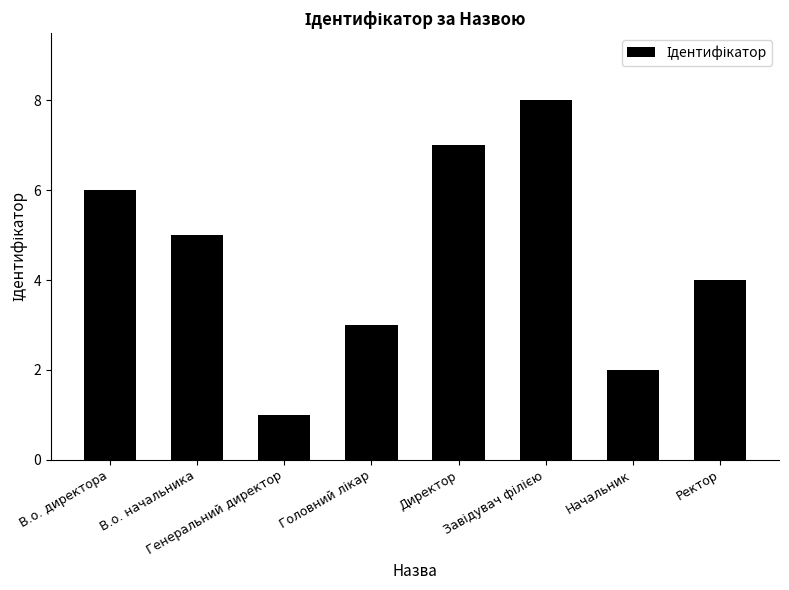

At which category does the chart reach its minimum across all series?

Генеральний директор